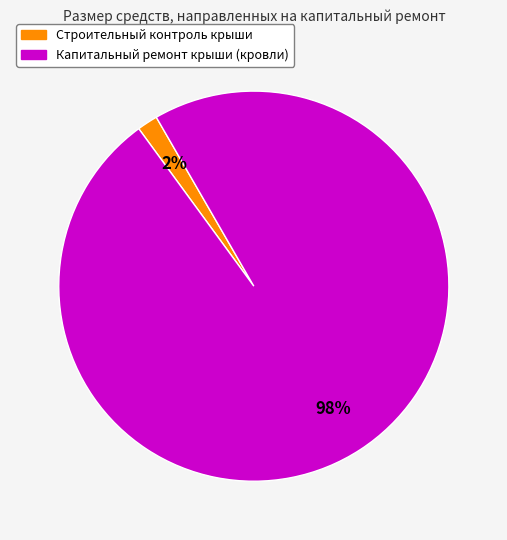

Is it true that Капитальный ремонт крыши (кровли) is 98% of the pie?

True